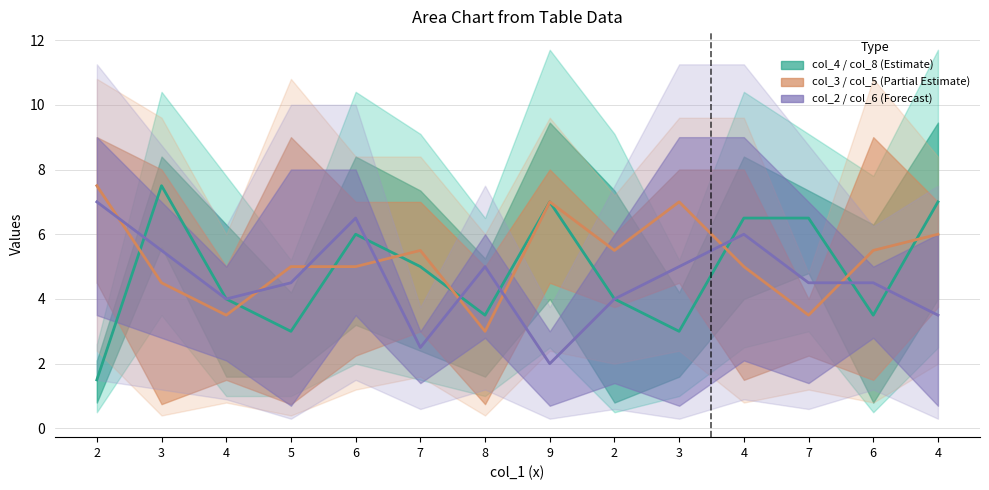

Which series changed the most between 5 and 4?

col_4